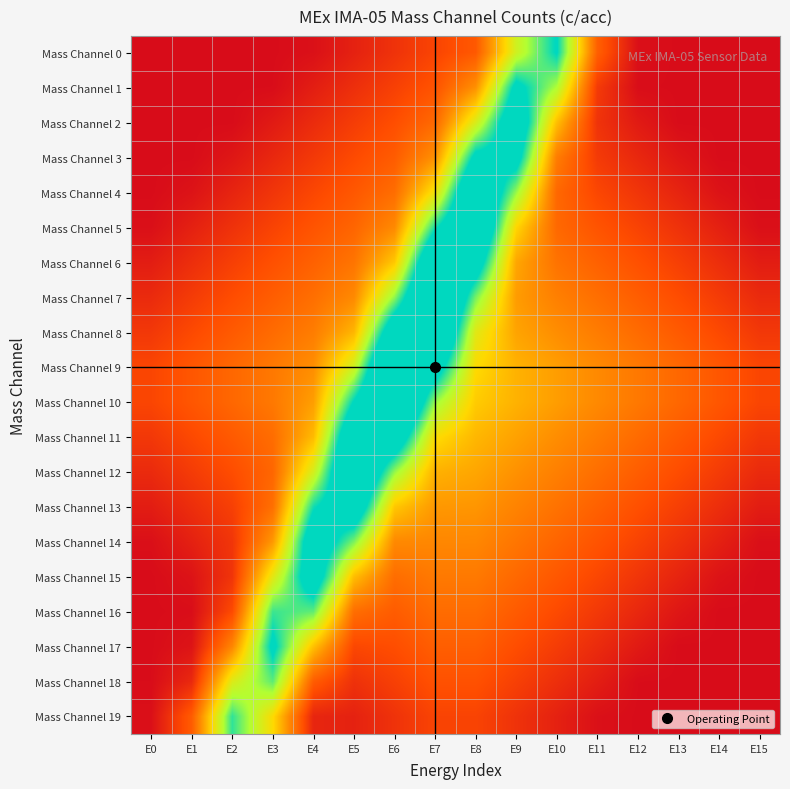

Reading right to left, what are all the values shown in this chart?

Mass Channel 0: E15=0.0	E14=0.0	E13=0.0	E12=1.1	E11=26.3	E10=101.3	E9=72.7	E8=23.9	E7=17.5	E6=12.0	E5=6.7	E4=1.3	E3=0.0	E2=0.0	E1=0.0	E0=0.0
Mass Channel 1: E15=0.0	E14=0.0	E13=0.0	E12=0.4	E11=14.6	E10=80.0	E9=105.6	E8=41.1	E7=22.3	E6=16.2	E5=10.9	E4=5.5	E3=0.2	E2=0.0	E1=0.0	E0=0.0
Mass Channel 2: E15=0.0	E14=0.0	E13=0.0	E12=4.4	E11=12.2	E10=53.4	E9=120.3	E8=69.8	E7=29.0	E6=20.5	E5=15.1	E4=9.8	E3=4.4	E2=0.0	E1=0.0	E0=0.0
Mass Channel 3: E15=0.0	E14=0.0	E13=3.3	E12=8.6	E11=14.5	E10=35.4	E9=109.2	E8=105.2	E7=41.3	E6=24.9	E5=19.3	E4=14.0	E3=8.6	E2=3.3	E1=0.0	E0=0.0
Mass Channel 4: E15=0.0	E14=2.2	E13=7.5	E12=12.8	E11=18.3	E10=28.6	E9=83.1	E8=131.6	E7=63.7	E6=30.4	E5=23.5	E4=18.2	E3=12.8	E2=7.5	E1=2.2	E0=0.0
Mass Channel 5: E15=1.1	E14=6.4	E13=11.7	E12=17.1	E11=22.4	E10=29.0	E9=59.5	E8=134.0	E7=96.9	E6=39.1	E5=27.8	E4=22.4	E3=17.1	E2=11.7	E1=6.4	E0=1.1
Mass Channel 6: E15=5.3	E14=10.6	E13=15.9	E12=21.3	E11=26.6	E10=32.2	E9=47.0	E8=113.8	E7=130.5	E6=55.6	E5=32.6	E4=26.6	E3=21.3	E2=15.9	E1=10.6	E0=5.3
Mass Channel 7: E15=9.5	E14=14.8	E13=20.1	E12=25.5	E11=30.8	E10=36.2	E9=44.2	E8=87.0	E7=146.8	E6=83.6	E5=39.1	E4=30.8	E3=25.5	E2=20.1	E1=14.8	E0=9.5
Mass Channel 8: E15=13.7	E14=19.0	E13=24.4	E12=29.7	E11=35.0	E10=40.4	E9=46.3	E8=68.2	E7=137.3	E6=118.9	E5=50.9	E4=35.3	E3=29.7	E2=24.4	E1=19.0	E0=13.7
Mass Channel 9: E15=17.9	E14=23.2	E13=28.6	E12=33.9	E11=39.2	E10=44.6	E9=50.0	E8=60.8	E7=111.6	E6=146.5	E5=72.5	E4=40.6	E3=33.9	E2=28.6	E1=23.2	E0=17.9
Mass Channel 10: E15=17.9	E14=23.2	E13=28.6	E12=33.9	E11=39.2	E10=44.6	E9=49.9	E8=56.6	E7=83.2	E6=146.5	E5=101.0	E4=44.8	E3=34.0	E2=28.6	E1=23.2	E0=17.9
Mass Channel 11: E15=13.7	E14=19.0	E13=24.4	E12=29.7	E11=35.0	E10=40.4	E9=45.7	E8=51.3	E7=61.5	E6=118.9	E5=126.6	E4=52.2	E3=30.3	E2=24.4	E1=19.0	E0=13.7
Mass Channel 12: E15=9.5	E14=14.8	E13=20.1	E12=25.5	E11=30.8	E10=36.1	E9=41.5	E8=46.8	E7=49.8	E6=83.6	E5=136.1	E4=71.0	E3=28.2	E2=20.2	E1=14.8	E0=9.5
Mass Channel 13: E15=5.3	E14=10.6	E13=15.9	E12=21.3	E11=26.6	E10=31.9	E9=37.3	E8=42.6	E7=43.2	E6=55.6	E5=119.8	E4=97.8	E3=31.0	E2=16.2	E1=10.6	E0=5.3
Mass Channel 14: E15=1.1	E14=6.4	E13=11.7	E12=17.1	E11=22.4	E10=27.7	E9=33.1	E8=38.4	E7=38.5	E6=39.1	E5=86.2	E4=118.0	E3=43.5	E2=13.0	E1=6.4	E0=1.1
Mass Channel 15: E15=0.0	E14=2.2	E13=7.5	E12=12.8	E11=18.2	E10=23.5	E9=28.8	E8=34.2	E7=34.2	E6=30.4	E5=53.1	E4=115.6	E3=67.1	E2=12.6	E1=2.3	E0=0.0
Mass Channel 16: E15=0.0	E14=0.0	E13=3.3	E12=8.6	E11=14.0	E10=19.3	E9=24.6	E8=30.0	E7=30.0	E6=24.9	E5=30.6	E4=89.2	E3=93.2	E2=19.4	E1=0.5	E0=0.0
Mass Channel 17: E15=0.0	E14=0.0	E13=0.0	E12=4.4	E11=9.8	E10=15.1	E9=20.4	E8=25.8	E7=25.8	E6=20.5	E5=18.4	E4=53.8	E3=104.3	E2=38.3	E1=2.5	E0=0.0
Mass Channel 18: E15=0.0	E14=0.0	E13=0.0	E12=0.2	E11=5.5	E10=10.9	E9=16.2	E8=21.5	E7=21.5	E6=16.2	E5=11.6	E4=25.1	E3=89.6	E2=69.1	E1=9.0	E0=0.2
Mass Channel 19: E15=0.0	E14=0.0	E13=0.0	E12=0.0	E11=1.3	E10=6.7	E9=12.0	E8=17.3	E7=17.3	E6=12.0	E5=6.8	E4=7.9	E3=60.7	E2=94.6	E1=24.9	E0=1.1